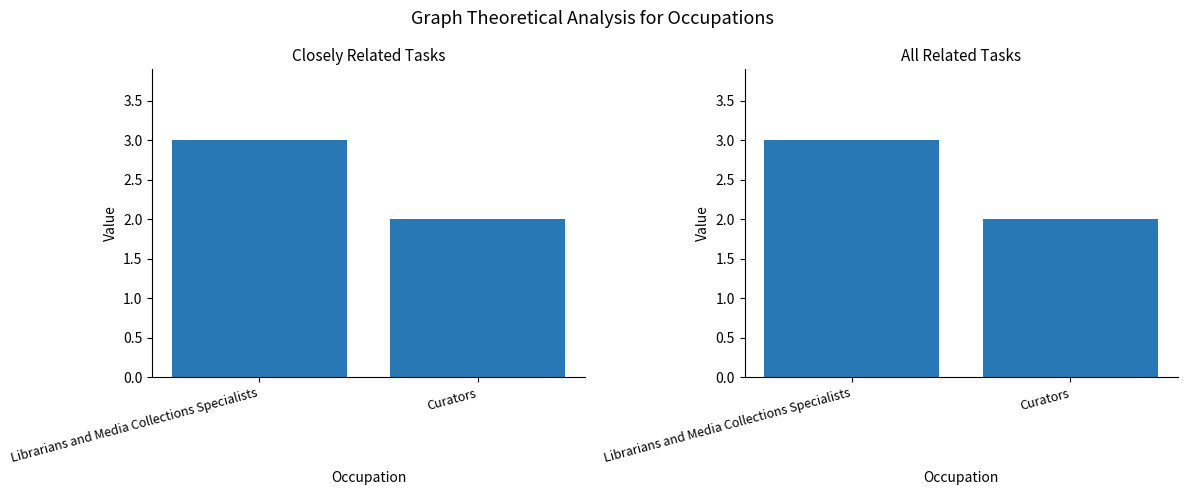

What is the value of the Closely Related Tasks bar at the 1st from the left?

3